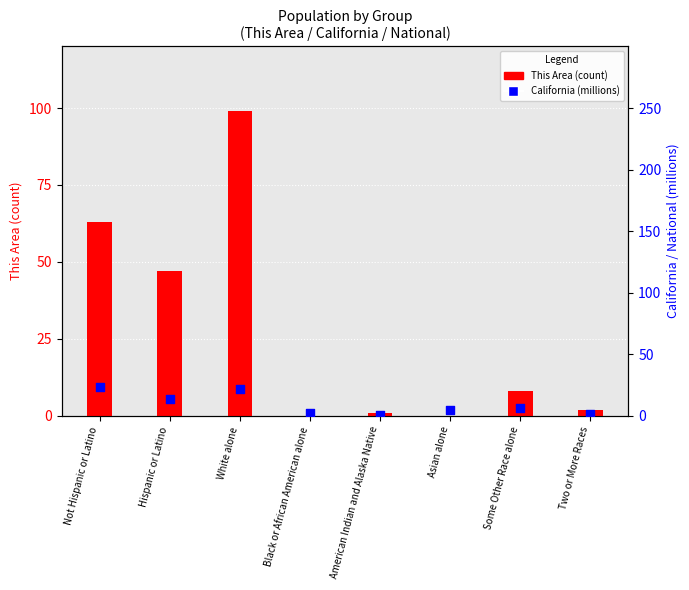

What is the total value across all series at Asian alone?

4.9